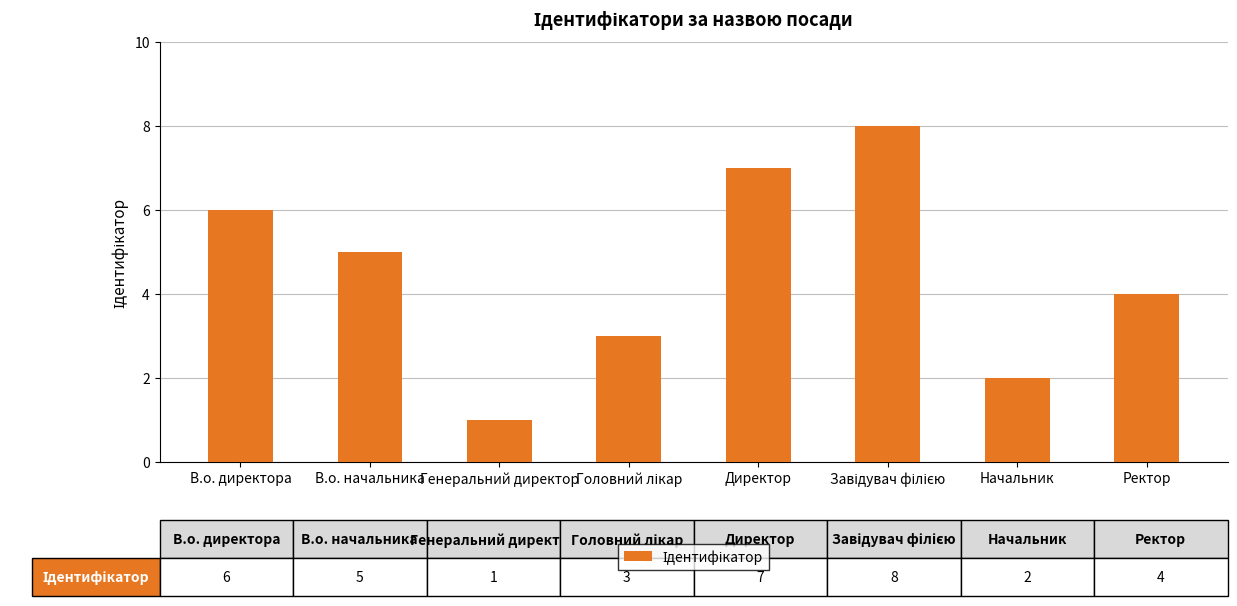

What is the difference between the second highest and second lowest values?

5